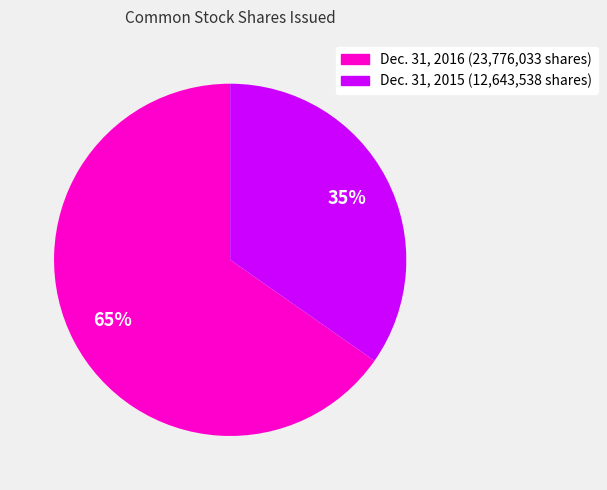

Count the number of slices in the pie.

2